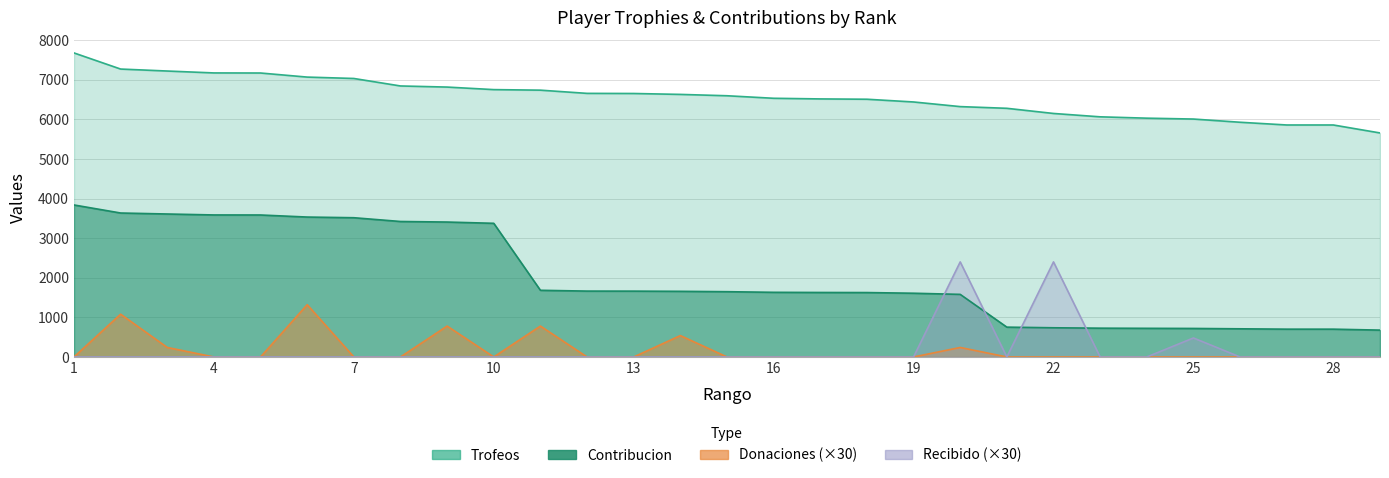

At which category does the chart reach its peak across all series?

1